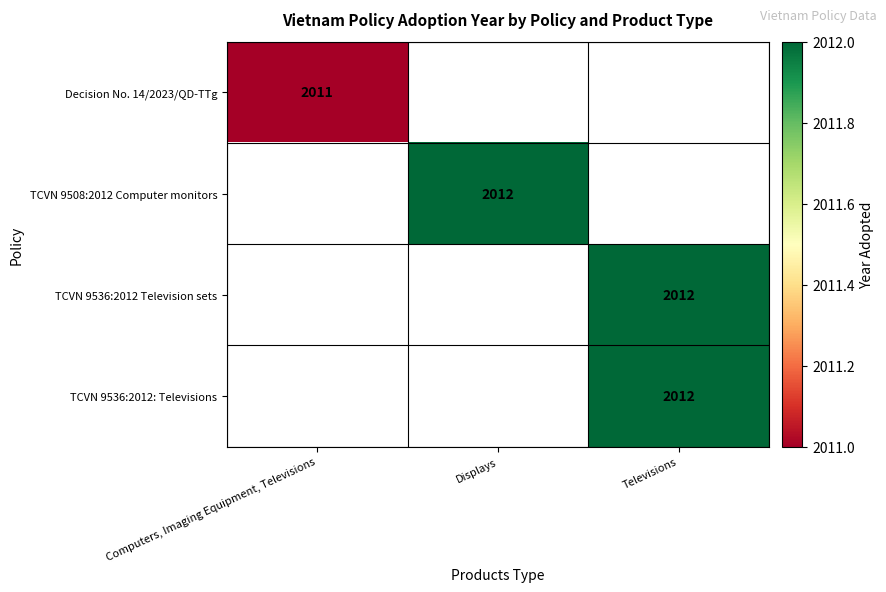

The value of TCVN 9536:2012 Television sets at Televisions is 3042. True or false?

False